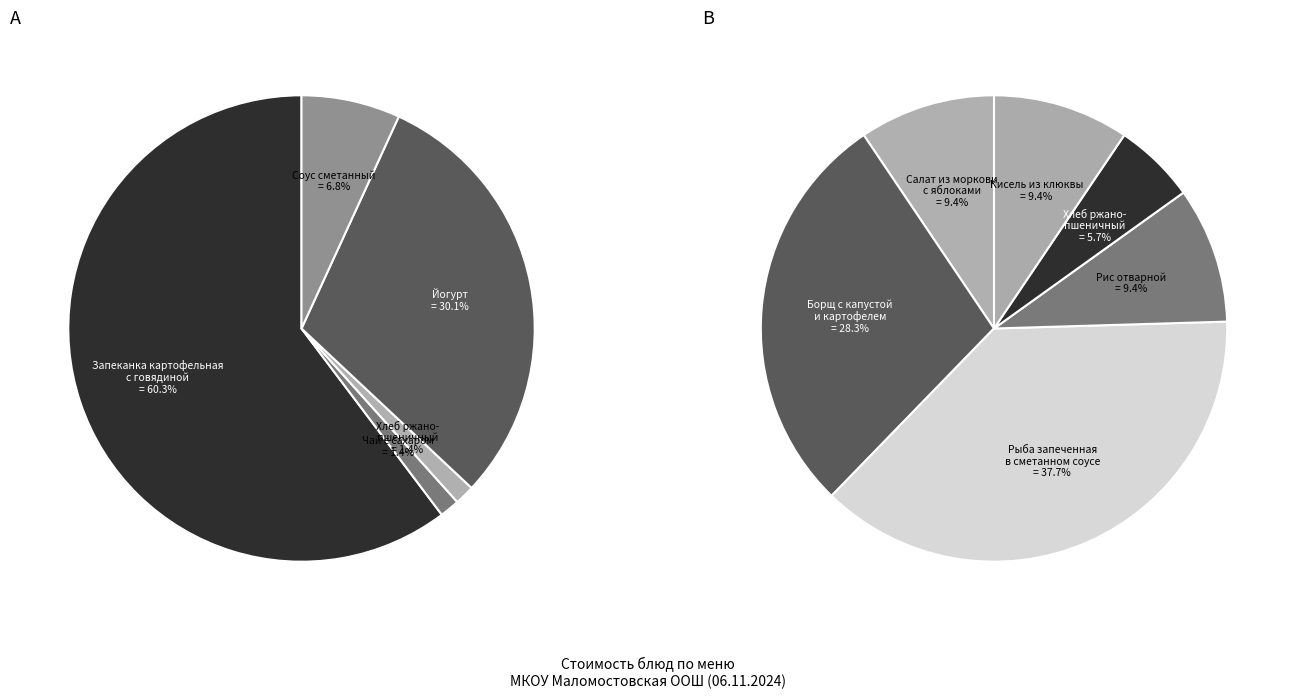

How many slices are in this pie chart?

11